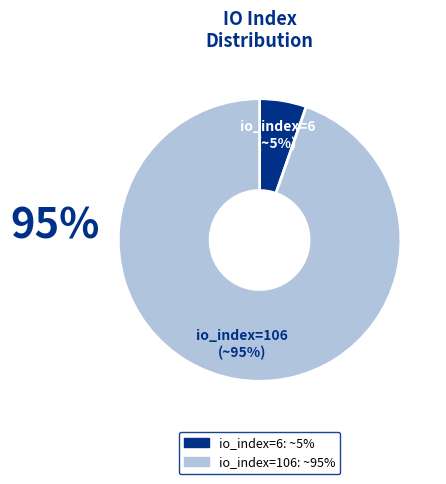

What percentage is the io_index=106 slice, to the nearest percent?

95%